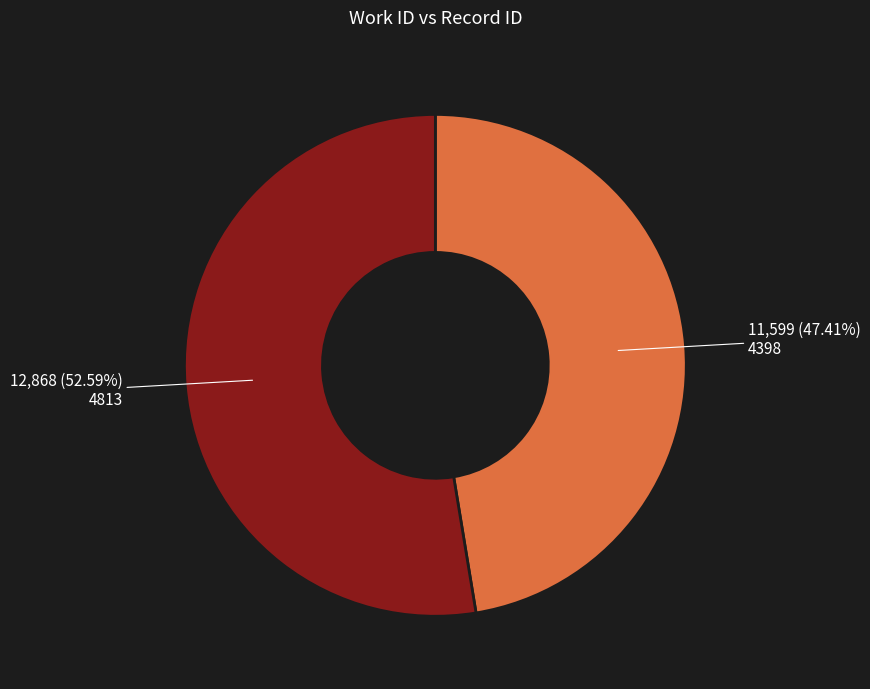

What percentage is the 4398 slice, to the nearest percent?

47%